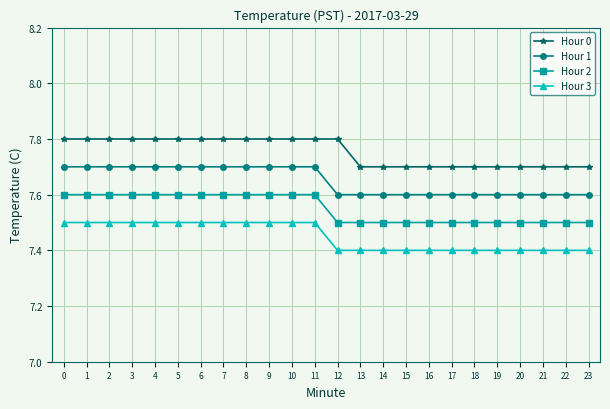

Is this an area chart (filled region under the line)?

No